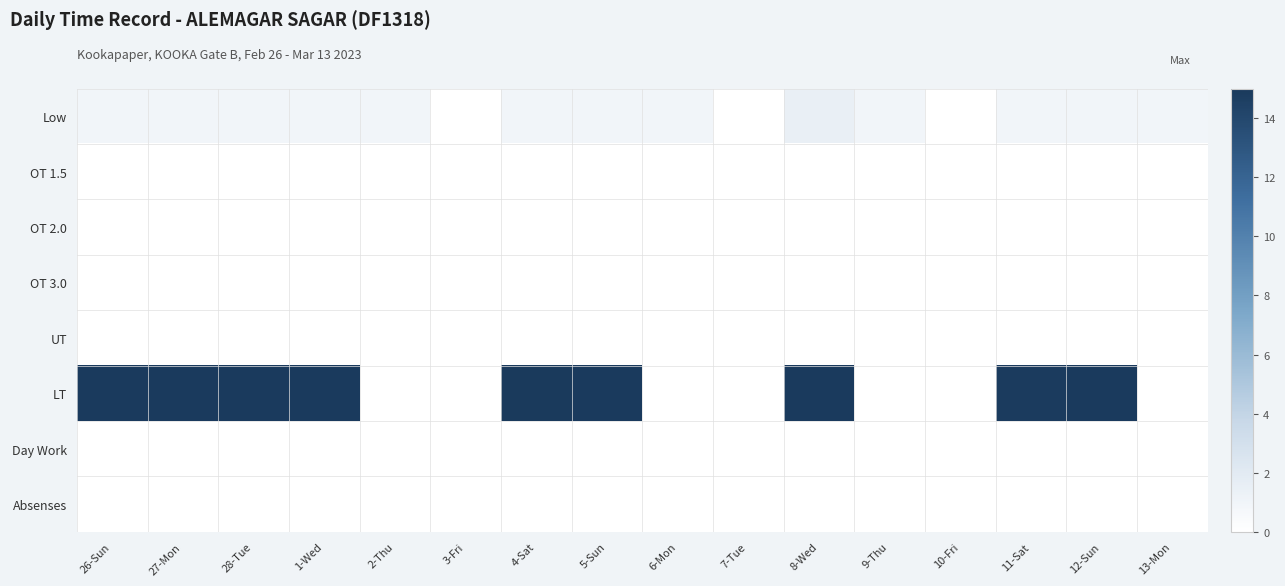

What is the maximum value shown in the chart?

14.9